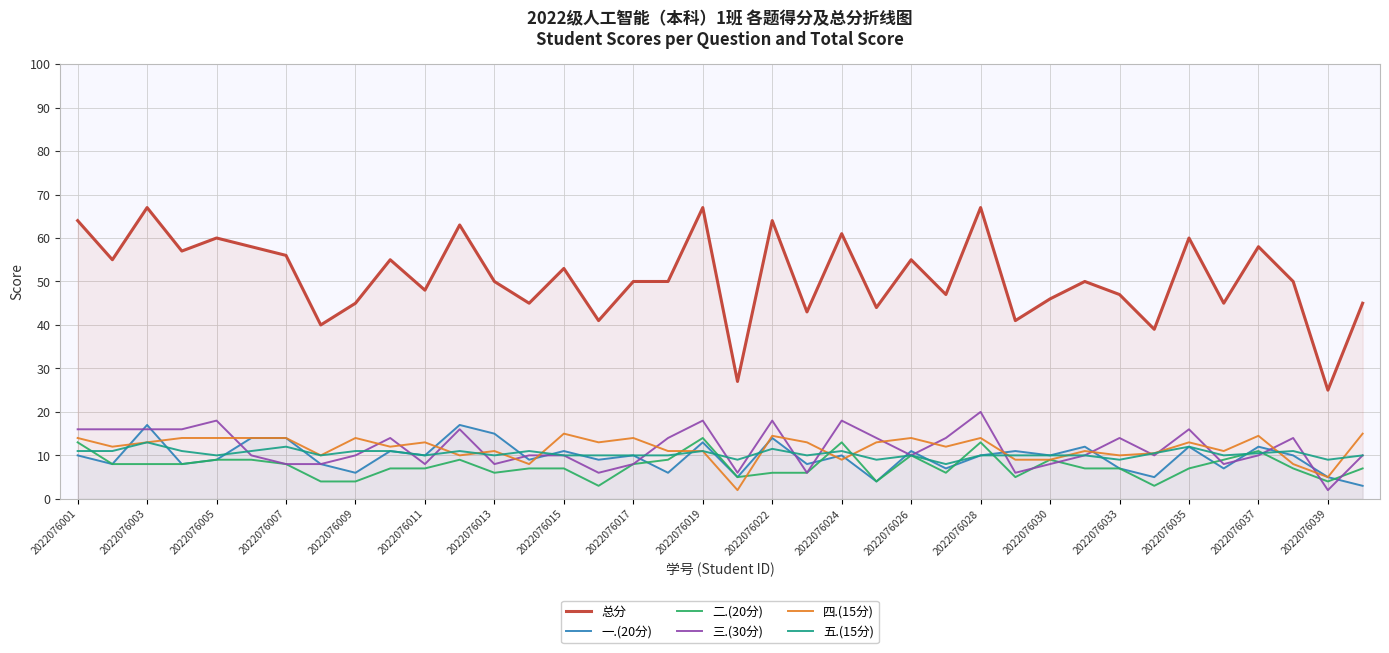

True or false: 五.(15分) has a value of 5.4 at 2022076019.

False